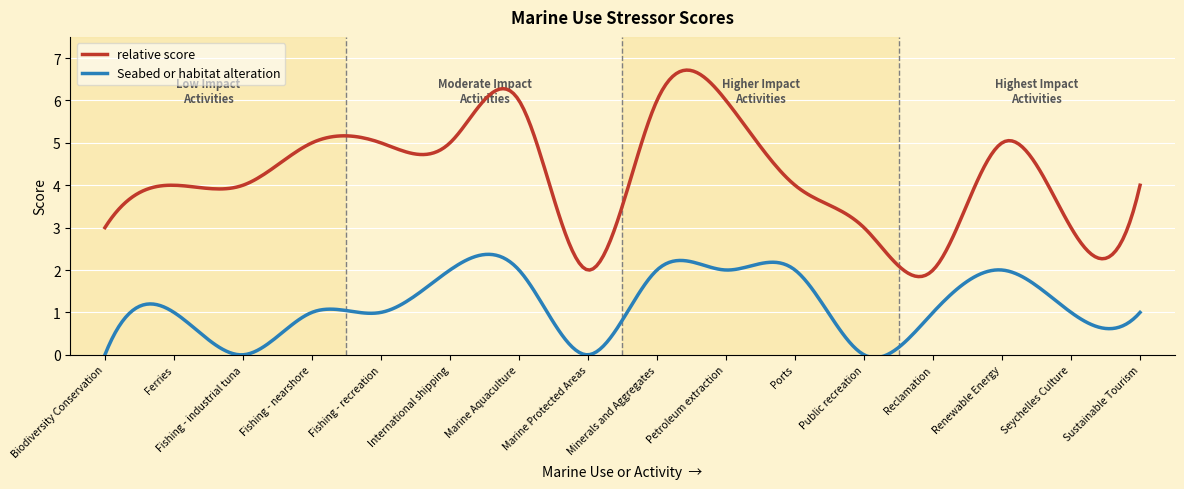

Which series has the largest total across all categories?

relative score